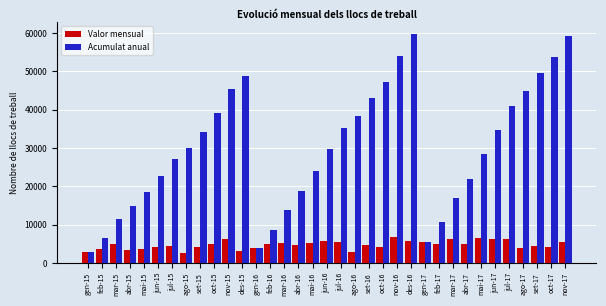

Which series has the largest range (max minus min)?

Acumulat anual